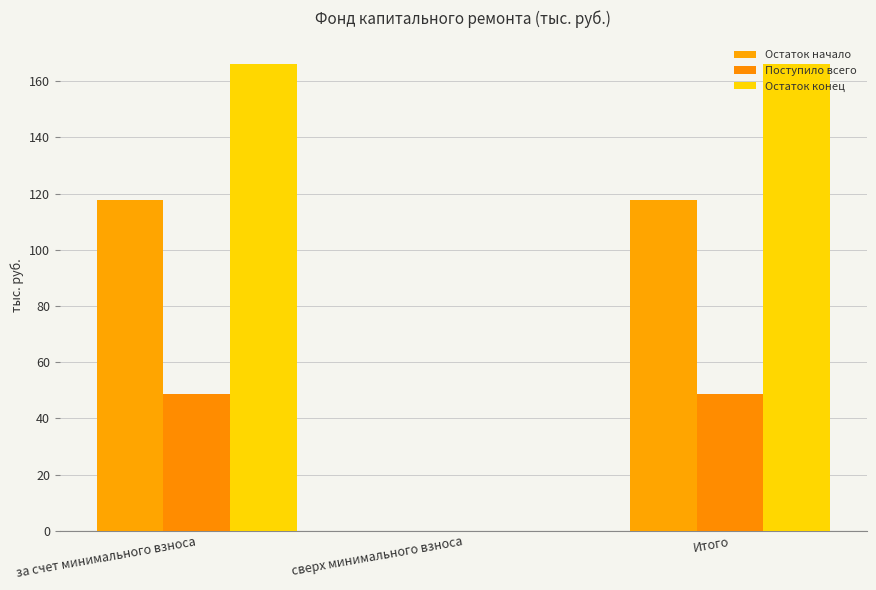

At how many categories does at least one series exceed 59?

2